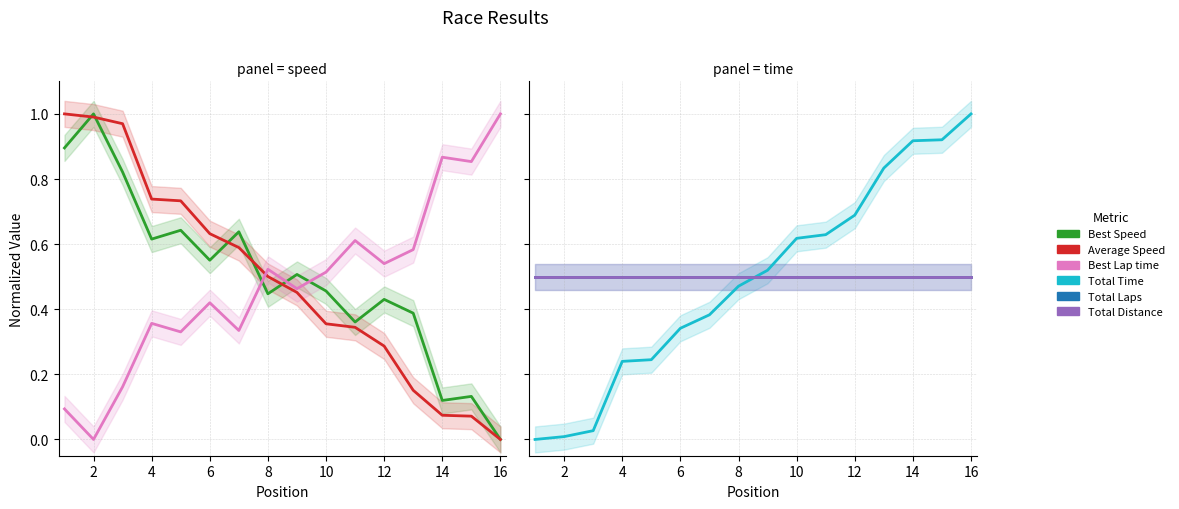

Count the number of data series in this chart.

6